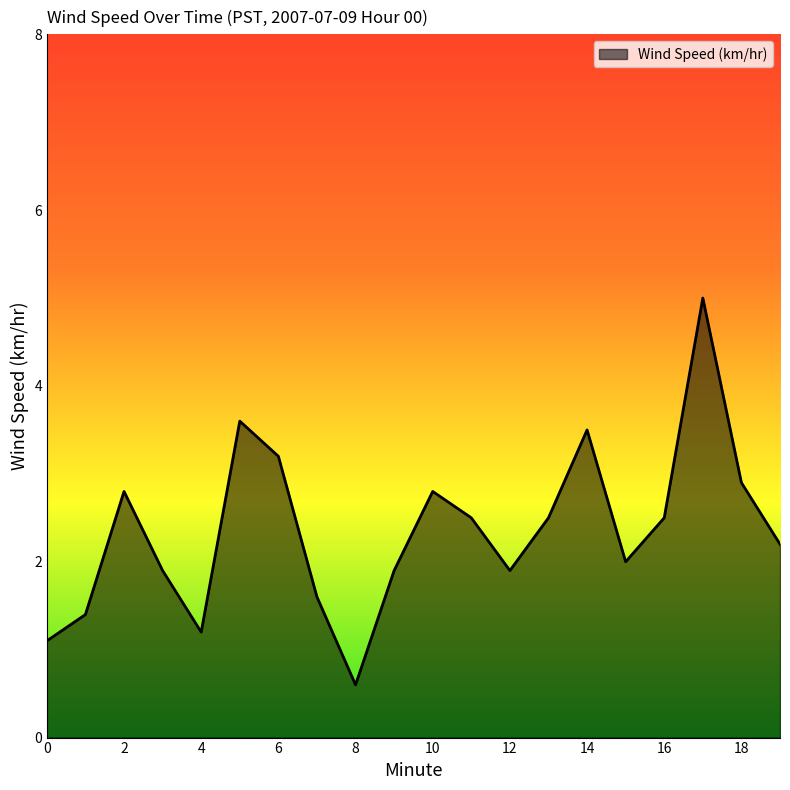

What is the average value?

2.4